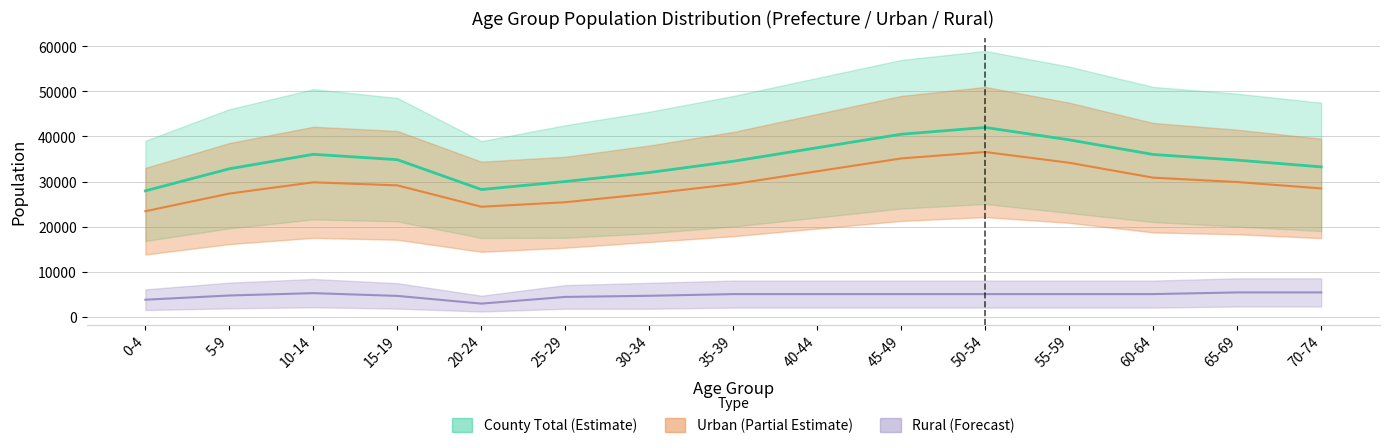

List the labels in order of County Male value, smallest first.

0-4, 20-24, 25-29, 30-34, 5-9, 70-74, 35-39, 65-69, 15-19, 60-64, 10-14, 40-44, 55-59, 45-49, 50-54